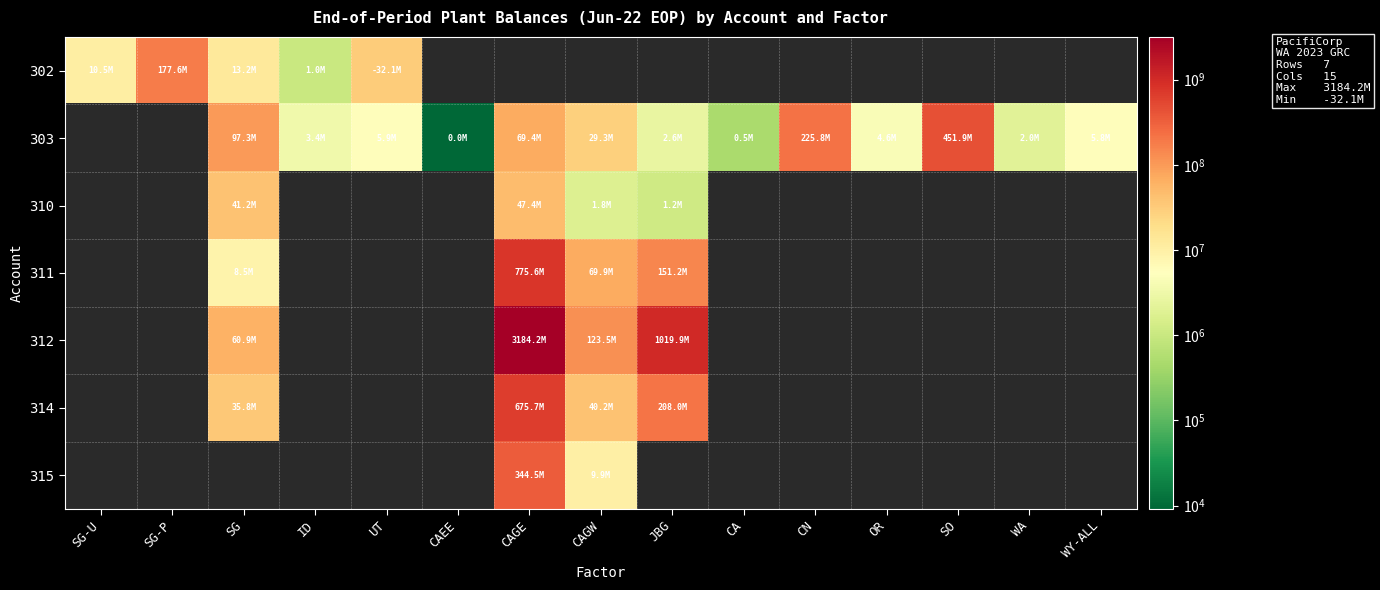

Which label corresponds to the smallest value in the chart?

CAEE